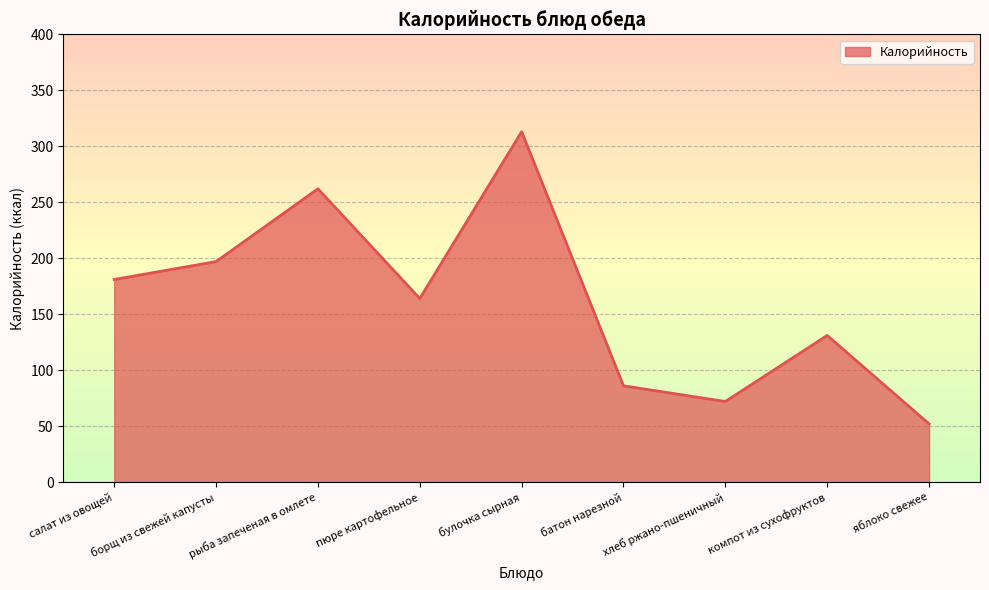

What is the minimum value shown in the chart?

52